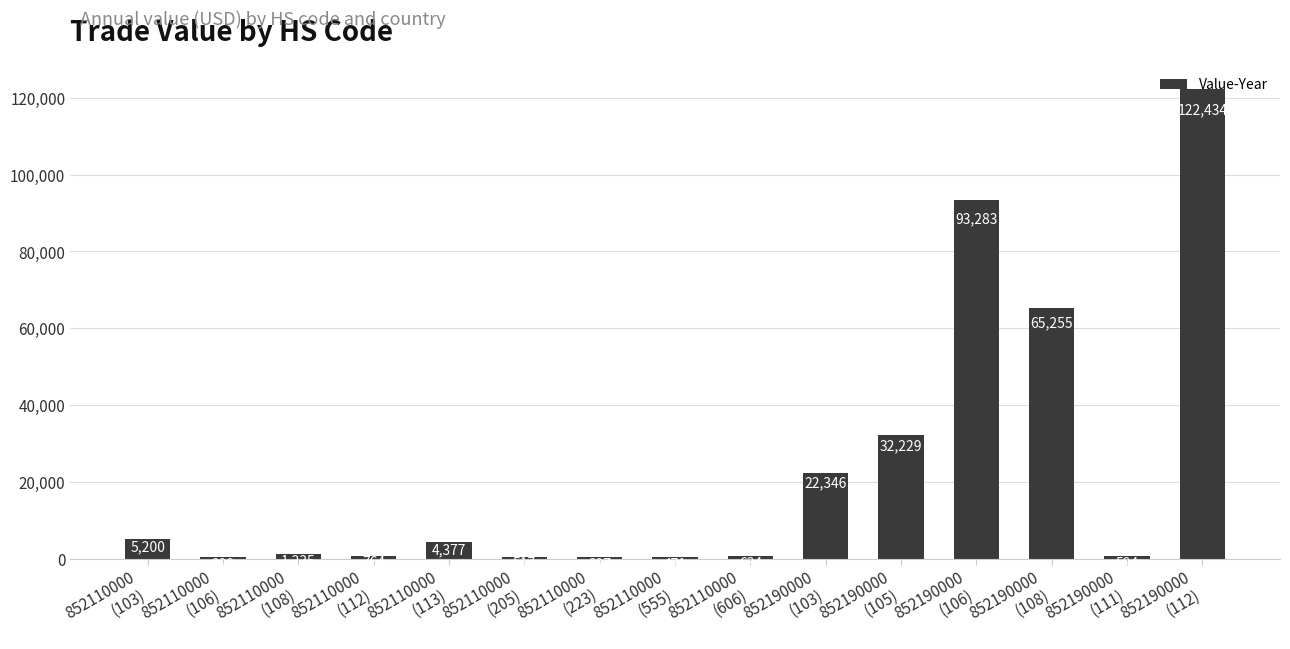

At which label is the value closest to 61366?

852190000
(108)